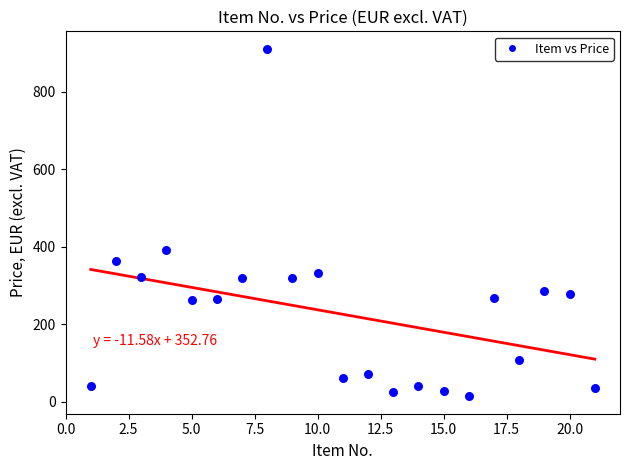

What Y value in the scatter plot is closest to 462?

390.4